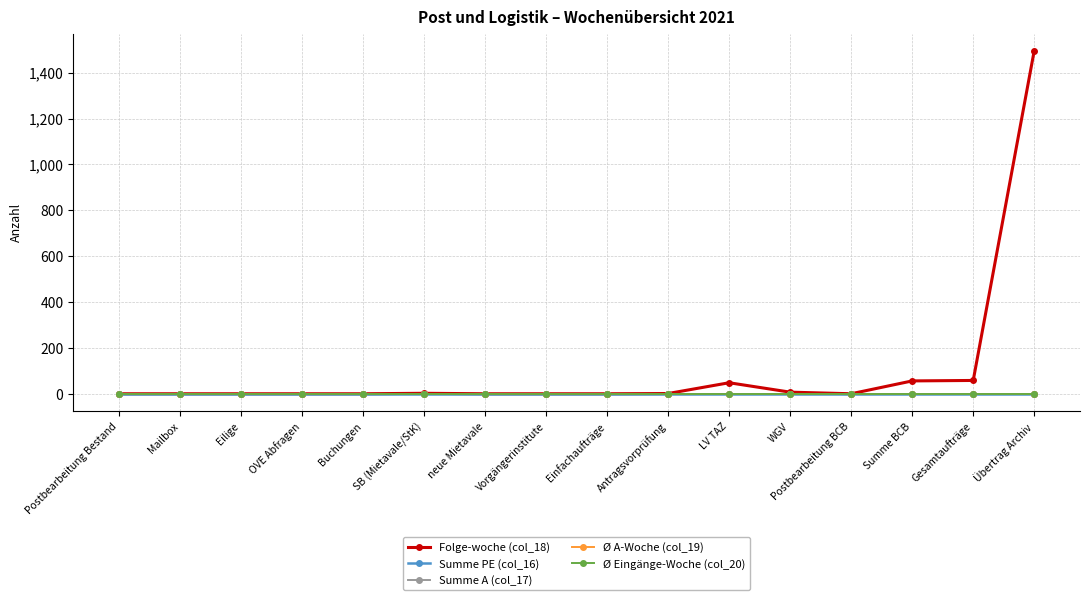

What is the label of the 2nd point from the right?

Gesamtaufträge